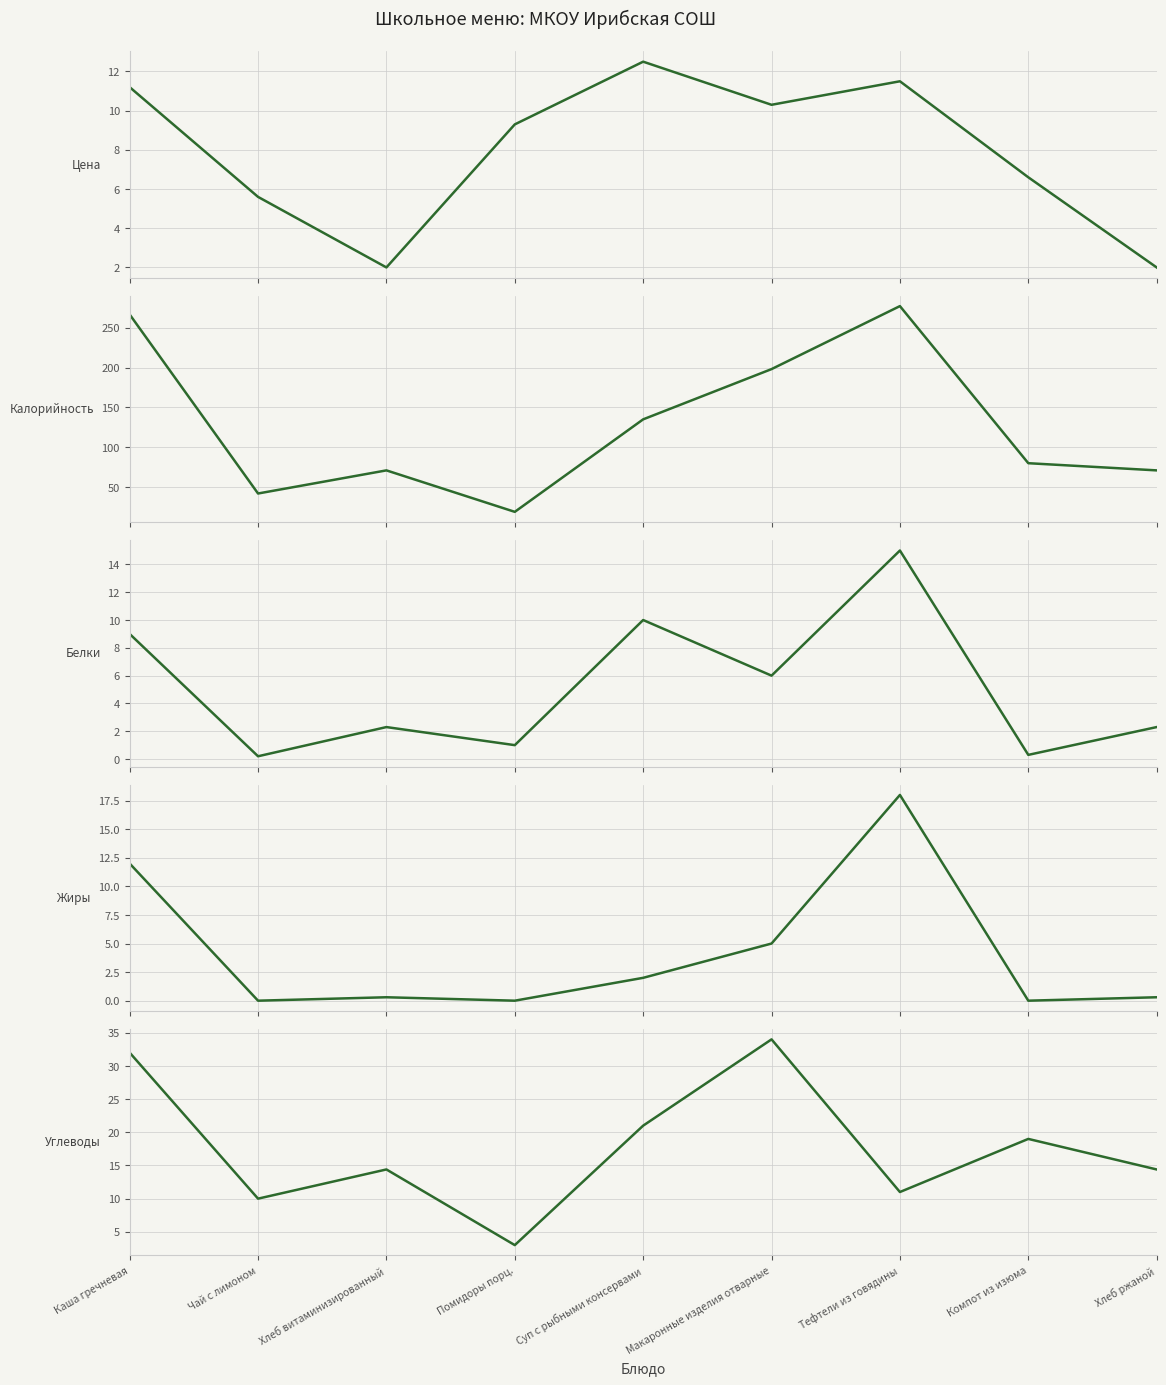

At Хлеб витаминизированный, list the series in order from largest to smallest.

Калорийность, Углеводы, Белки, Цена, Жиры